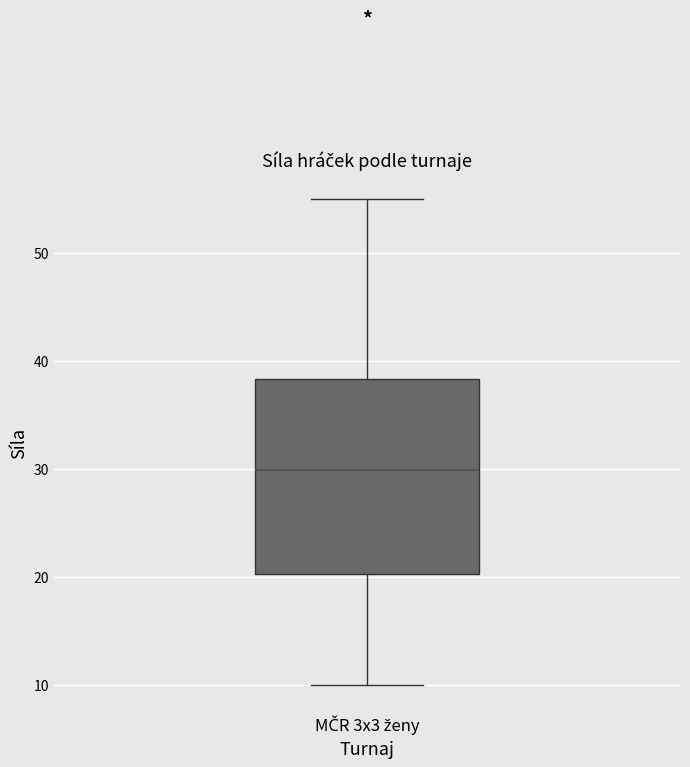

Where is the upper edge of the box for MČR 3x3 ženy on the y-axis? The values are not printed on the chart, so give them approximately, as read against the axis.

38